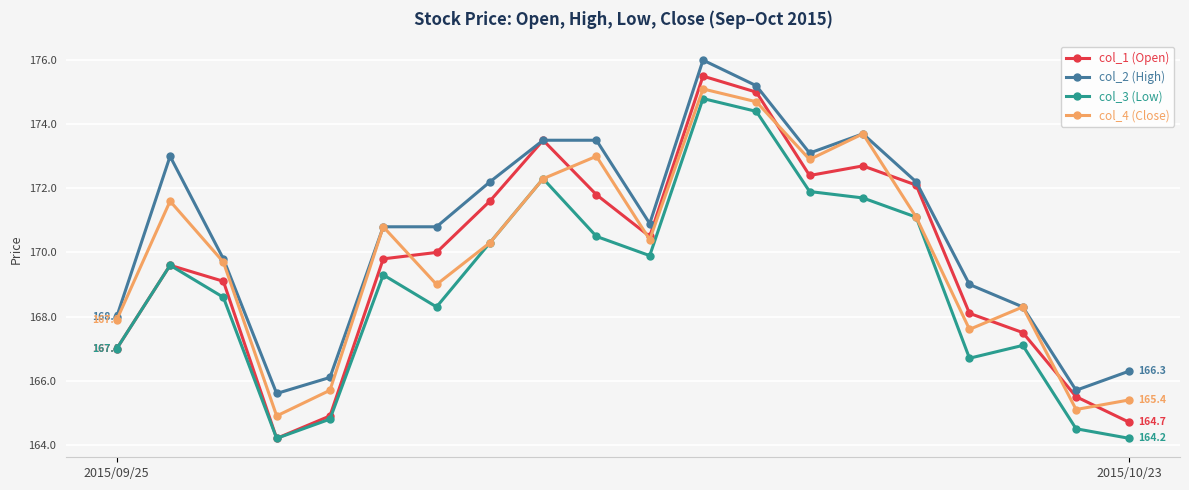

What are all the series names shown in the legend?

col_1 (Open), col_2 (High), col_3 (Low), col_4 (Close)